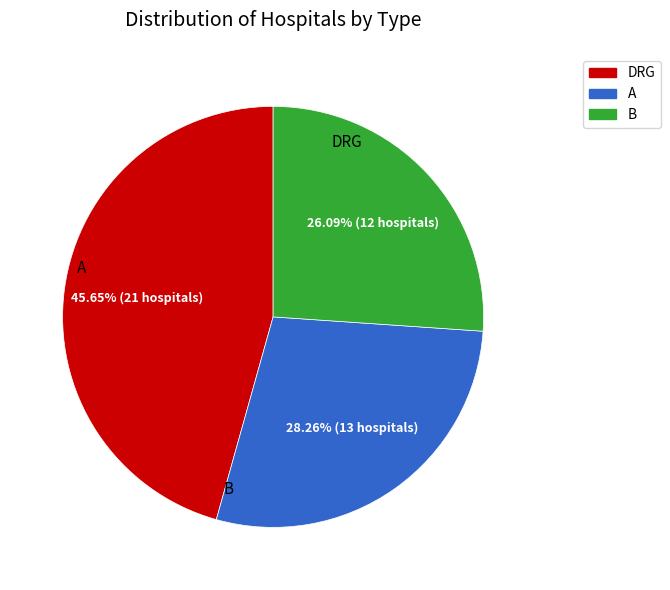

Is there a majority slice in this chart?

No